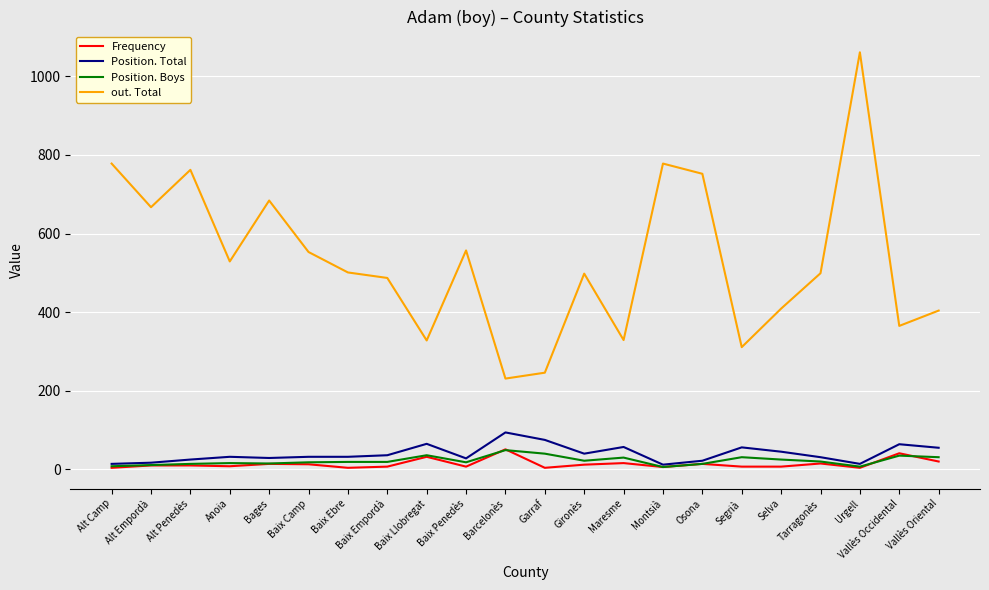

What is the greatest value displayed?

1061